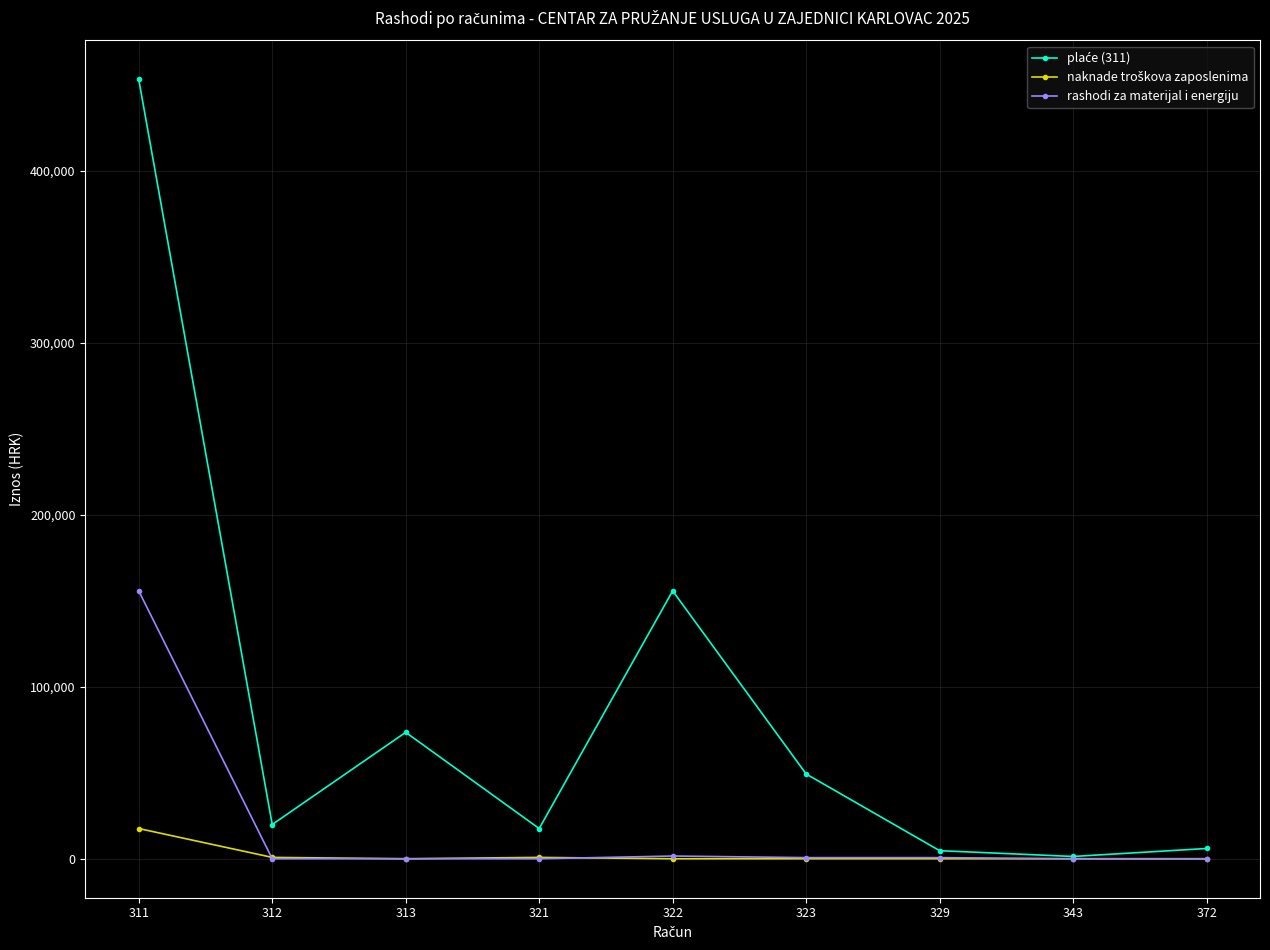

How many distinct data groups are displayed?

3